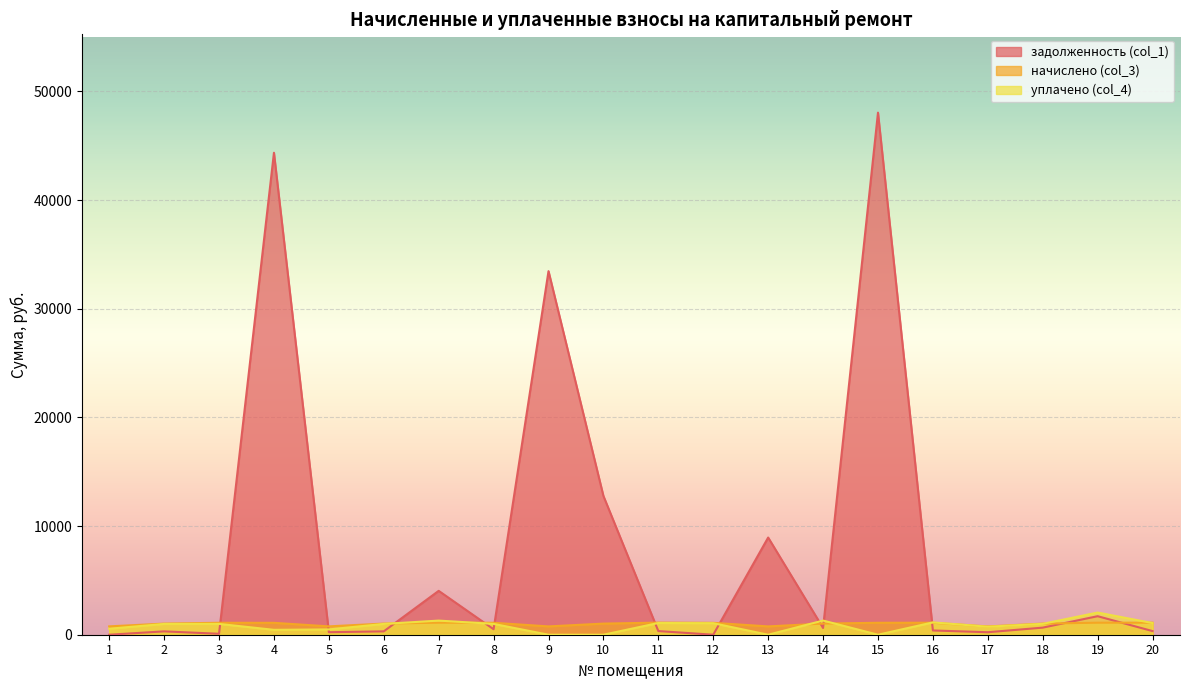

True or false: начислено (col_3) has a value of 1099.4 at 15.

True